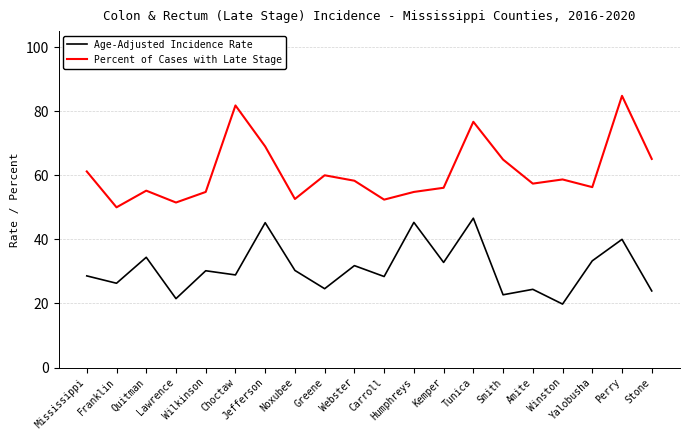

What is the sum of all Age-Adjusted Incidence Rate values?

619.0